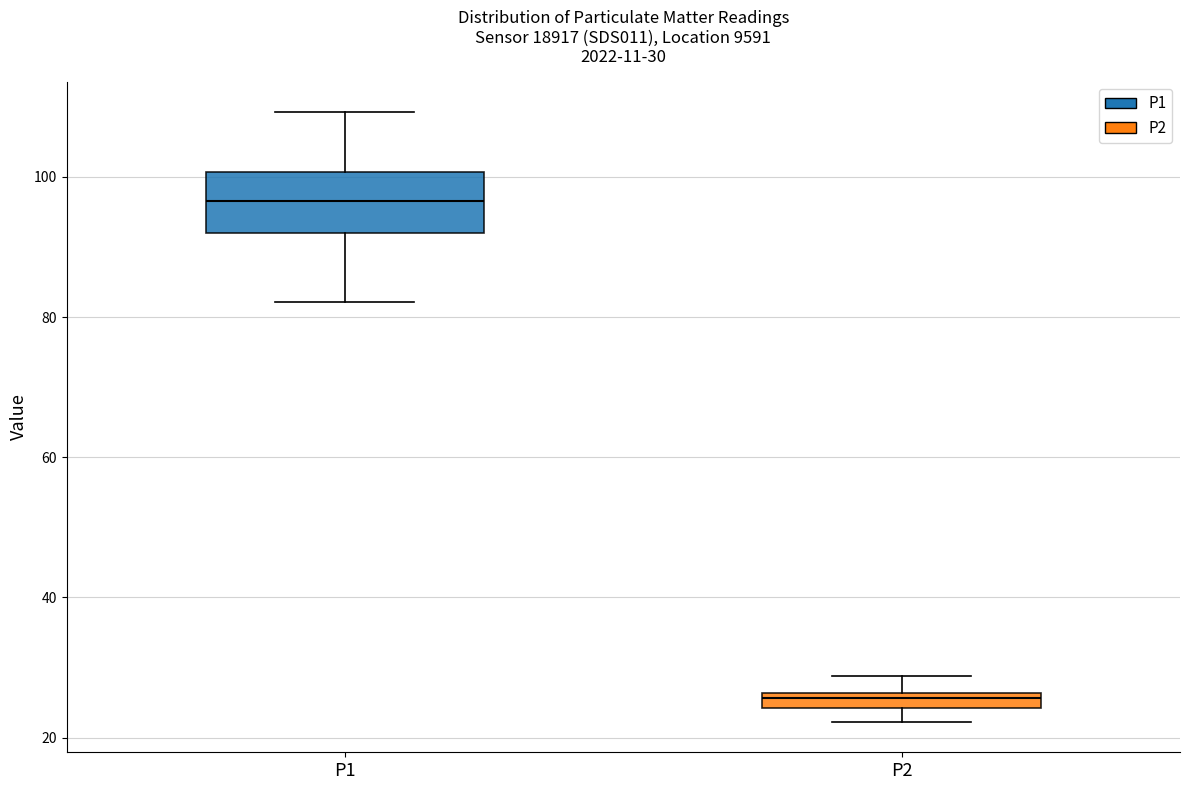

Which box has the lowest median line?

P2